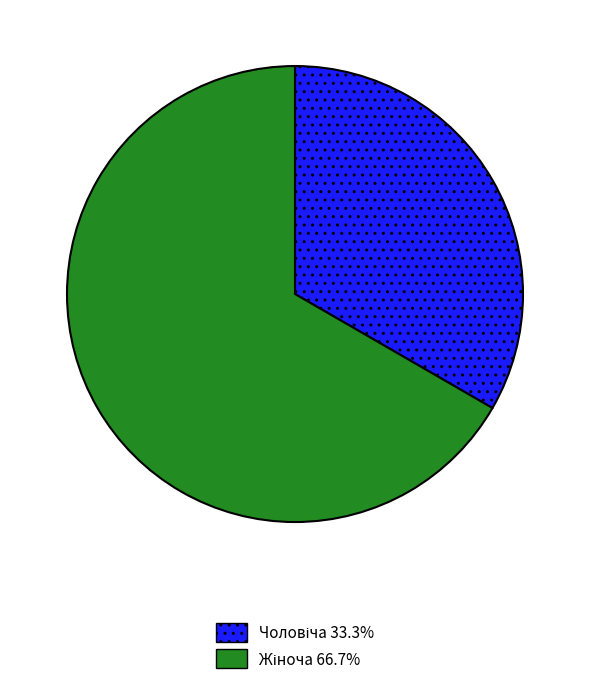

Is there any slice that represents more than half of the pie?

Yes